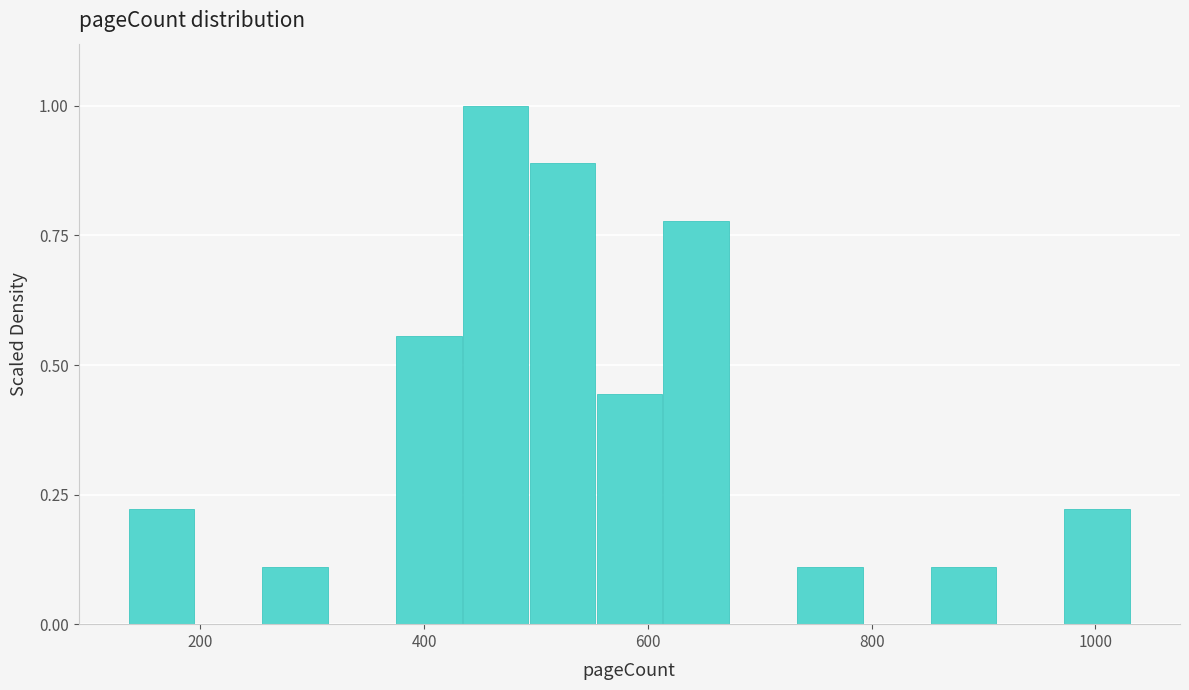

Around what value on the x-axis is the tallest bar? Give the approximate position of its centre, as read against the axis.

460